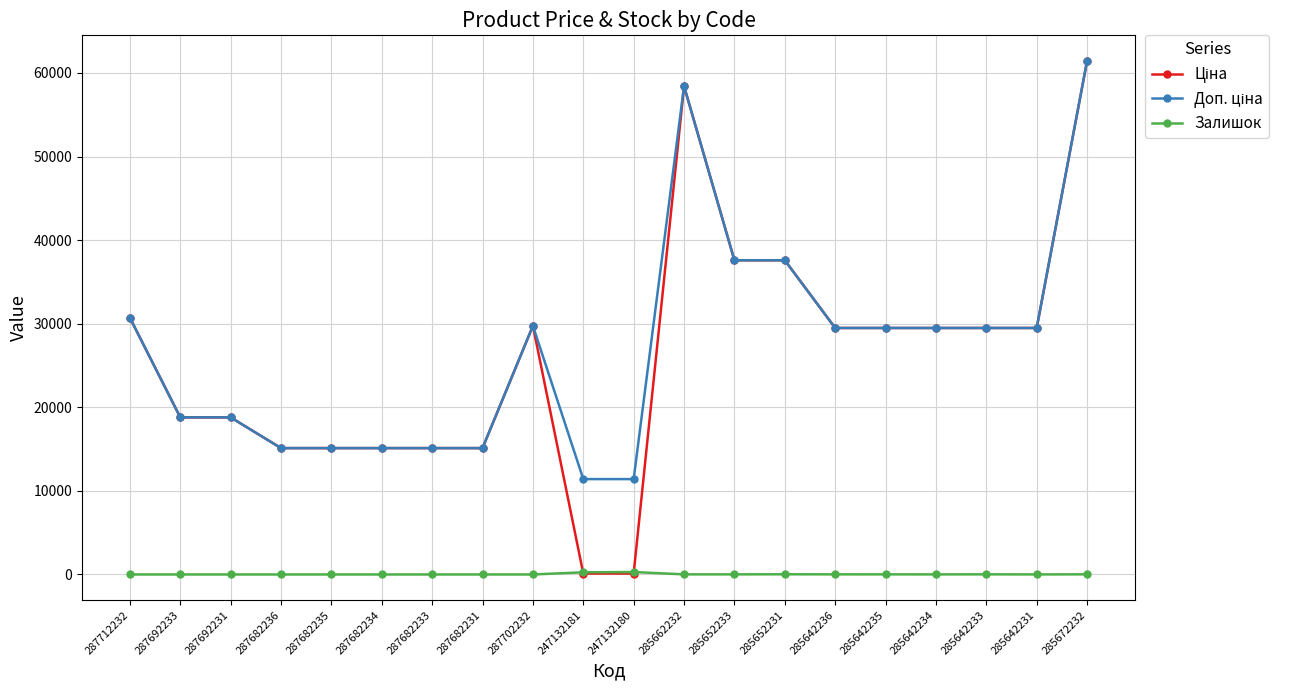

What is the difference between the highest and lowest values at 287682236?

15120.0